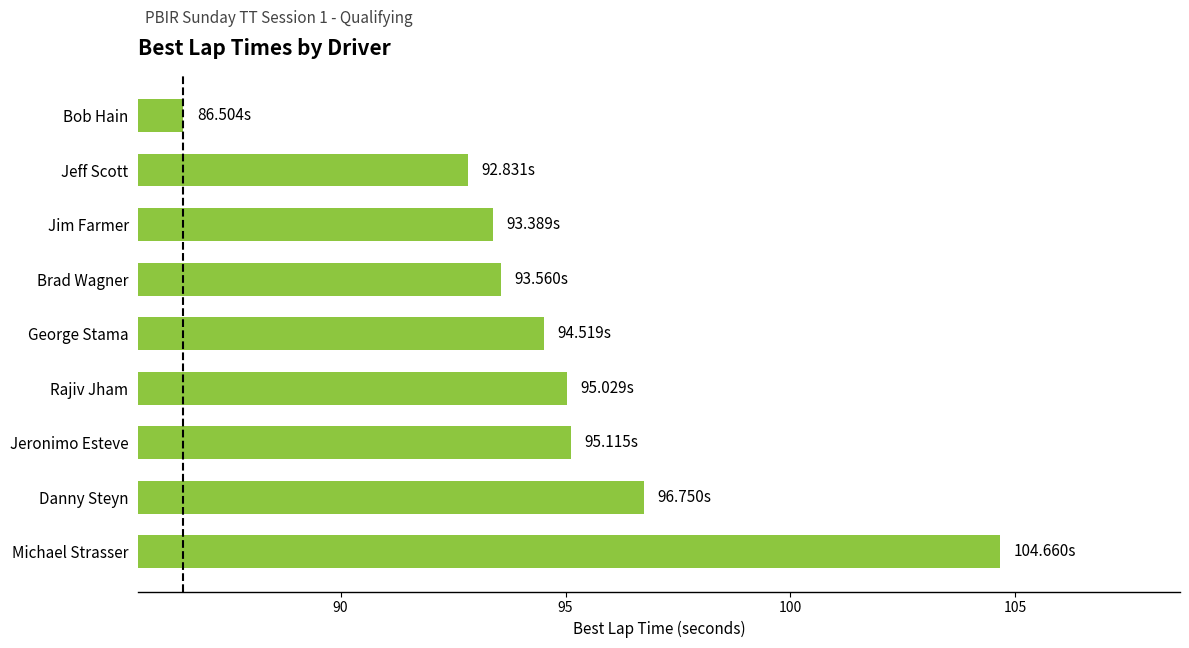

What is the difference between the values at Rajiv Jham and Bob Hain?

8.5